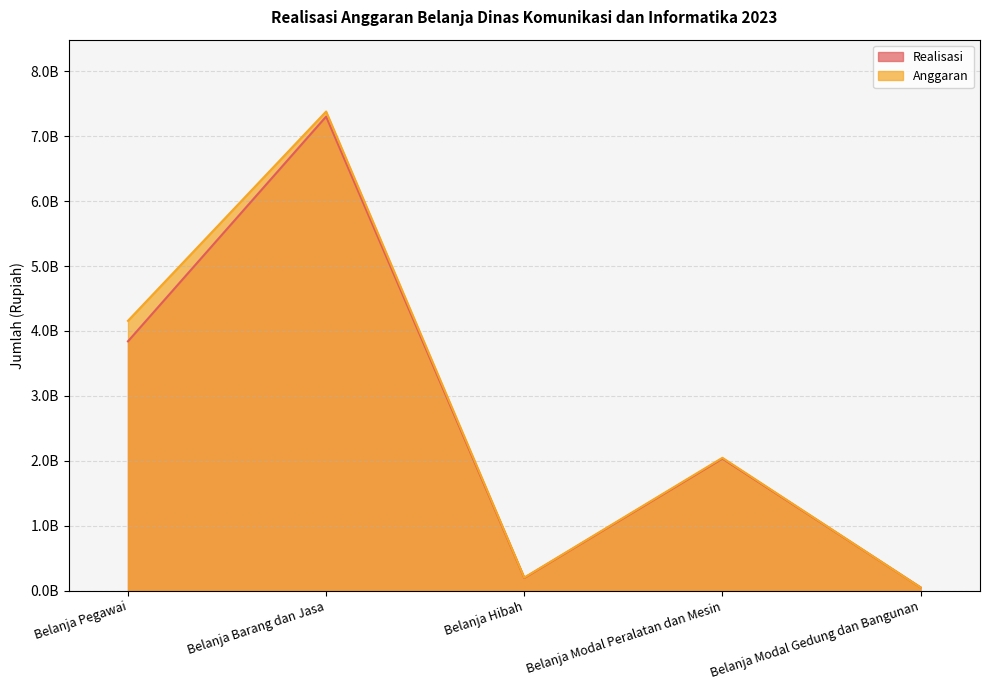

Where is the first local minimum for Realisasi?

Belanja Hibah